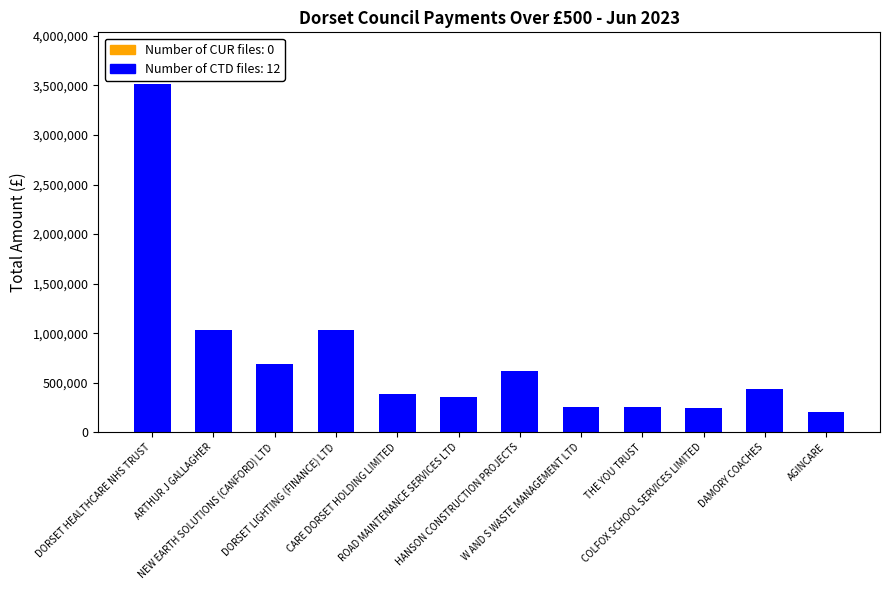

How many series are shown in this chart?

1